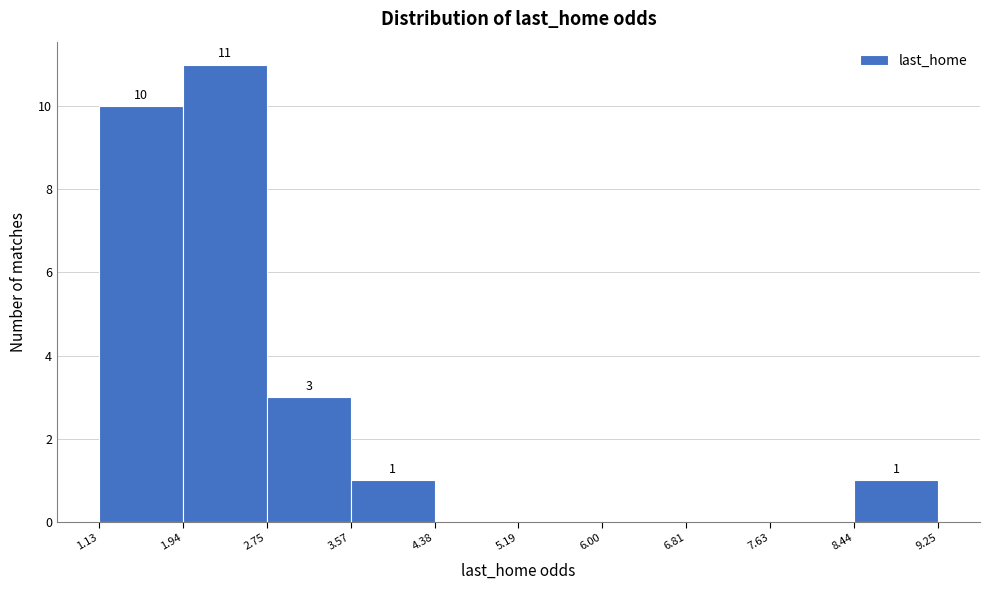

Which range on the x-axis has the tallest bar?

1.94 to 2.75